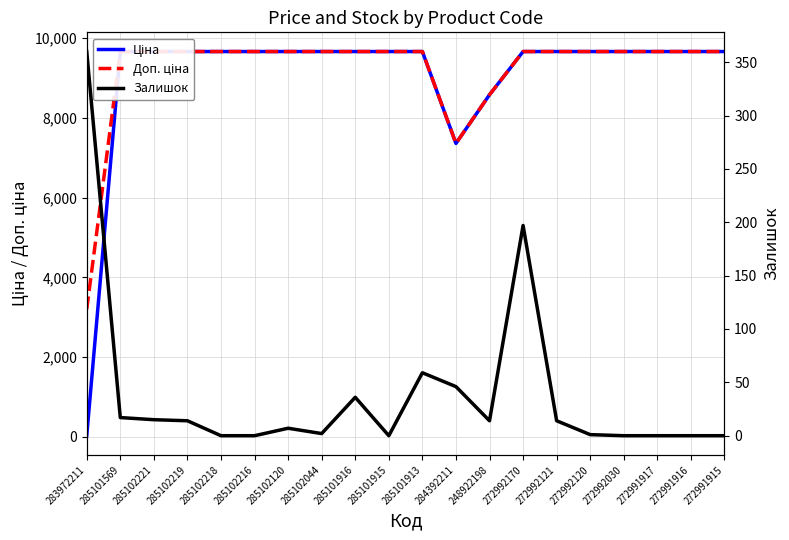

What is the spread (max minus min) of values at 272991916?

9664.7